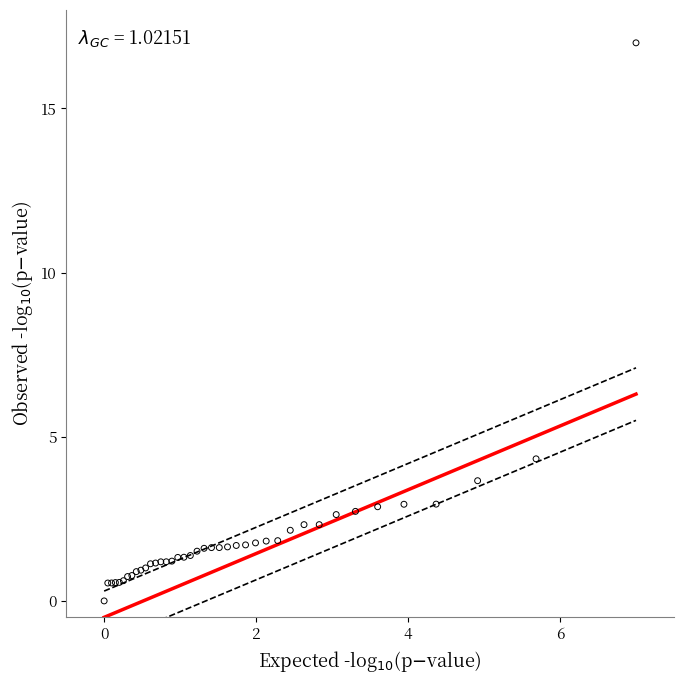

What Y value in the scatter plot is closest to 8?

4.3